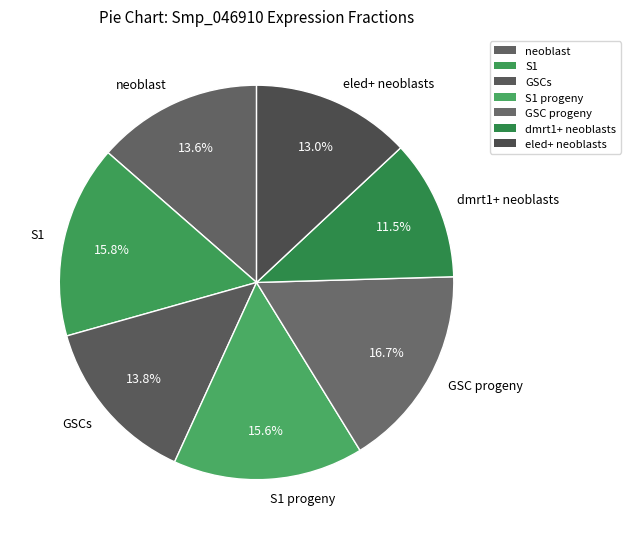

To the nearest percent, what percentage of the pie is neoblast?

14%